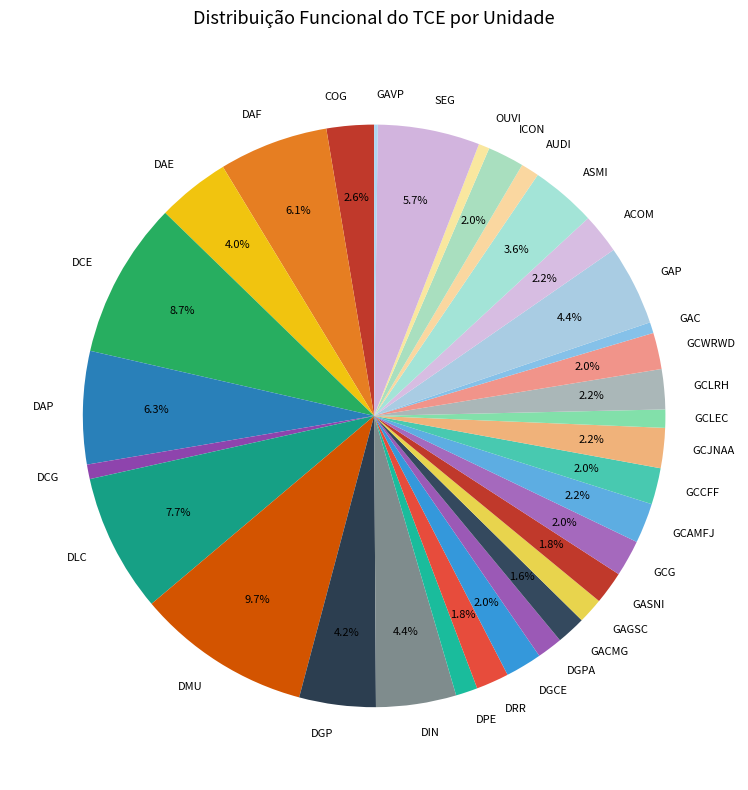

Is there a majority slice in this chart?

No